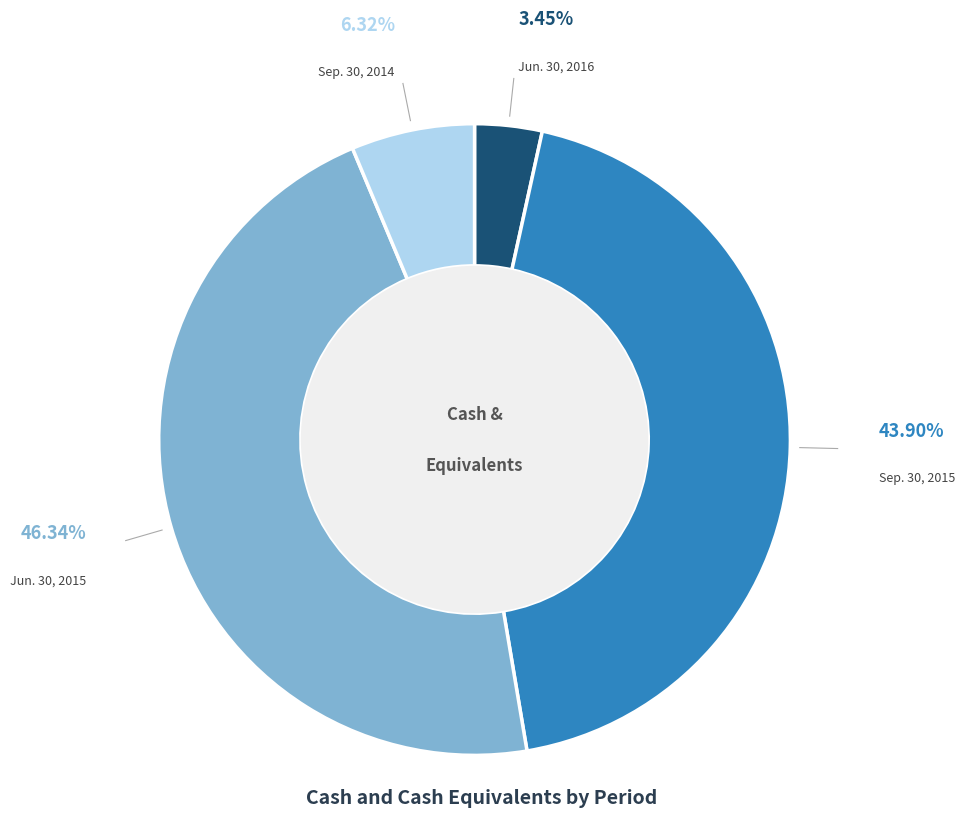

The Sep. 30, 2014 slice represents 6% of the pie. True or false?

True